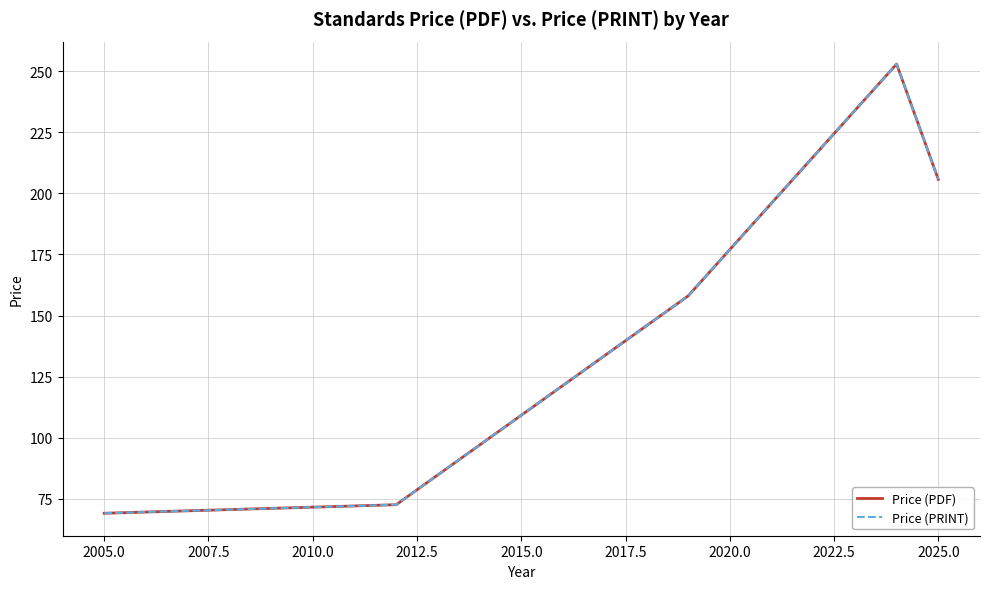

Is this an area chart (filled region under the line)?

No